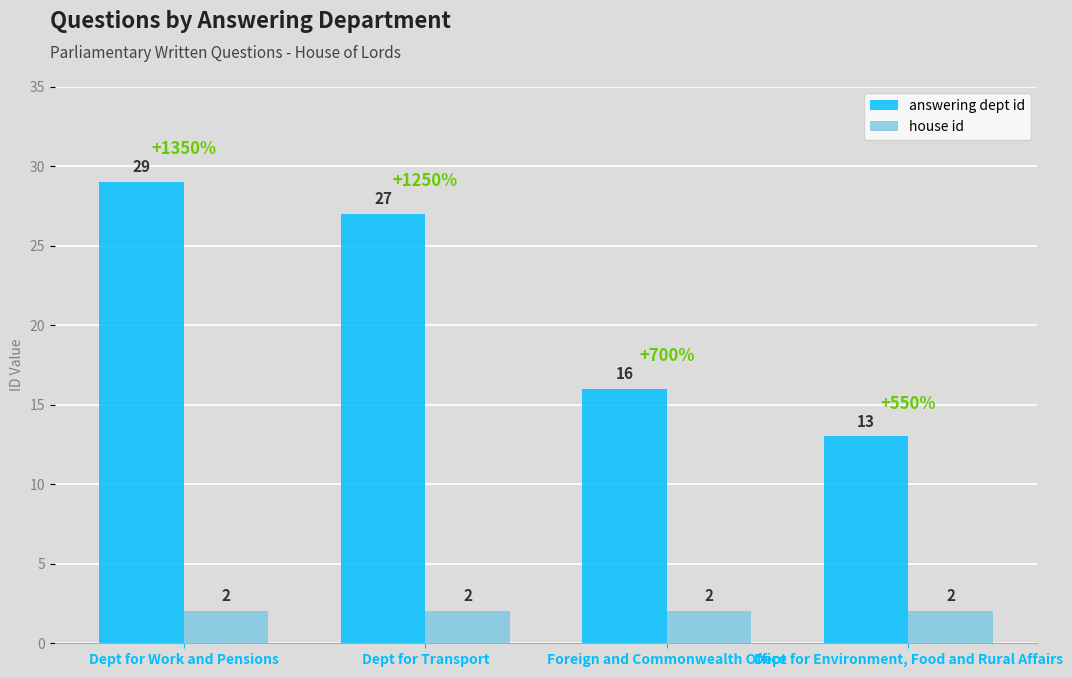

The answering dept id series shows 29 at Dept for Work and Pensions. True or false?

True